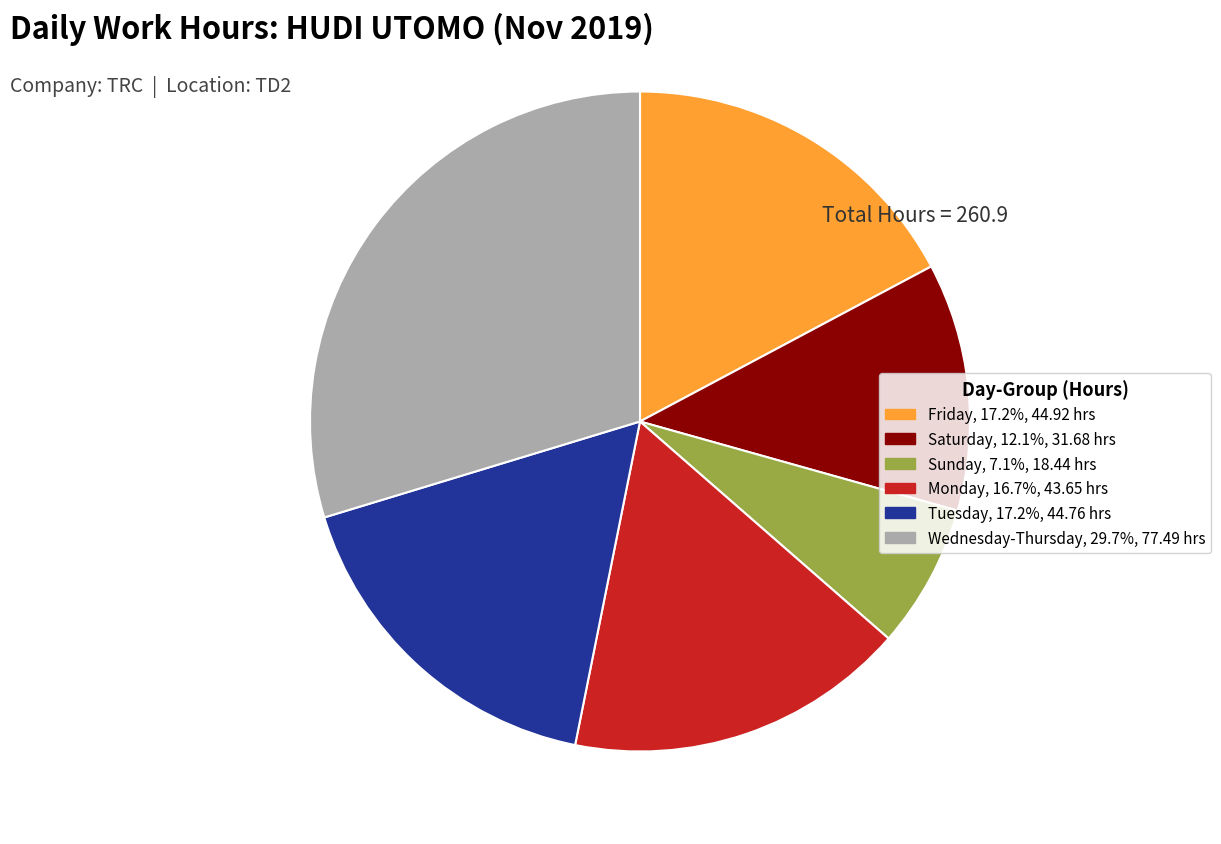

Does any single category account for the majority?

No